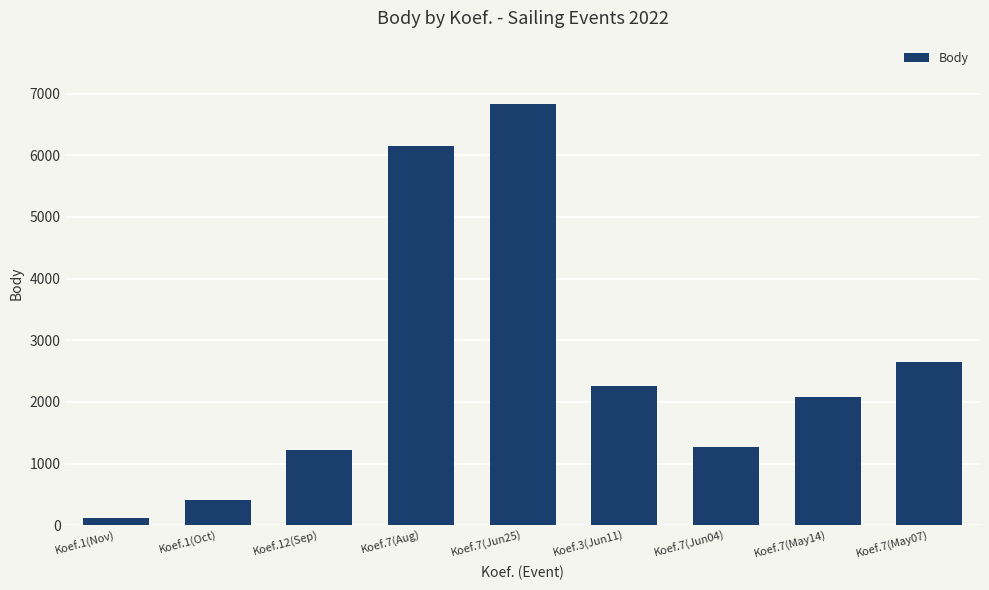

Approximately how many times larger is the value at Koef.12(Sep) compared to Koef.7(May14)?

0.6